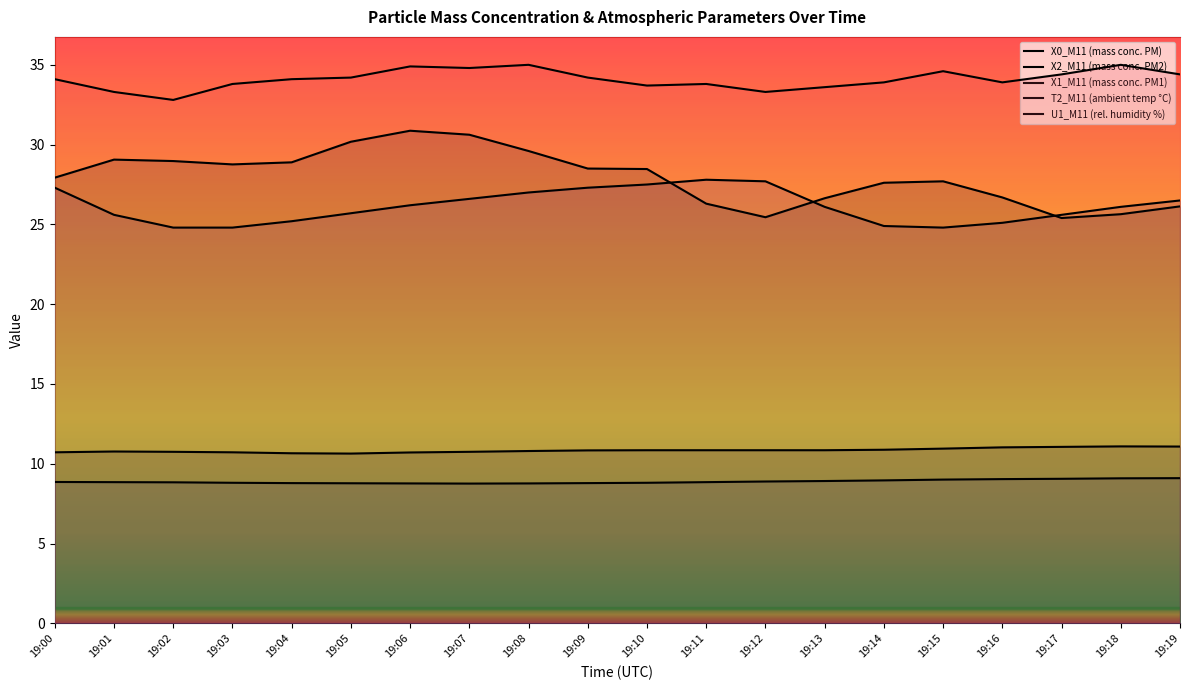

Read the U1_M11 (rel. humidity %) value at 19:03.

33.8